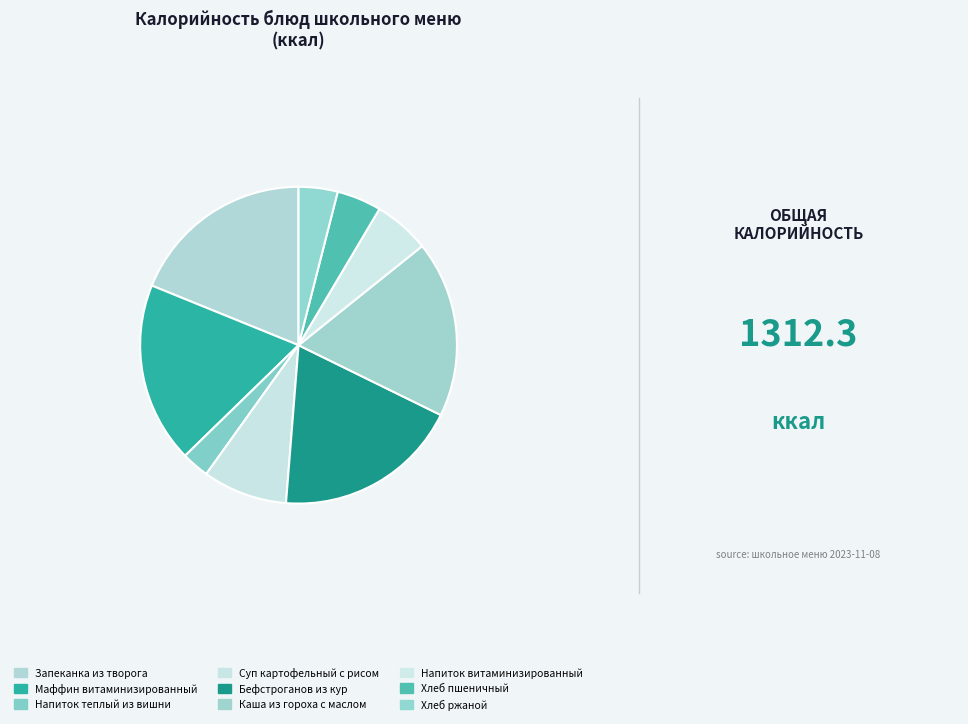

True or false: Напиток витаминизированный accounts for 20% of the total.

False